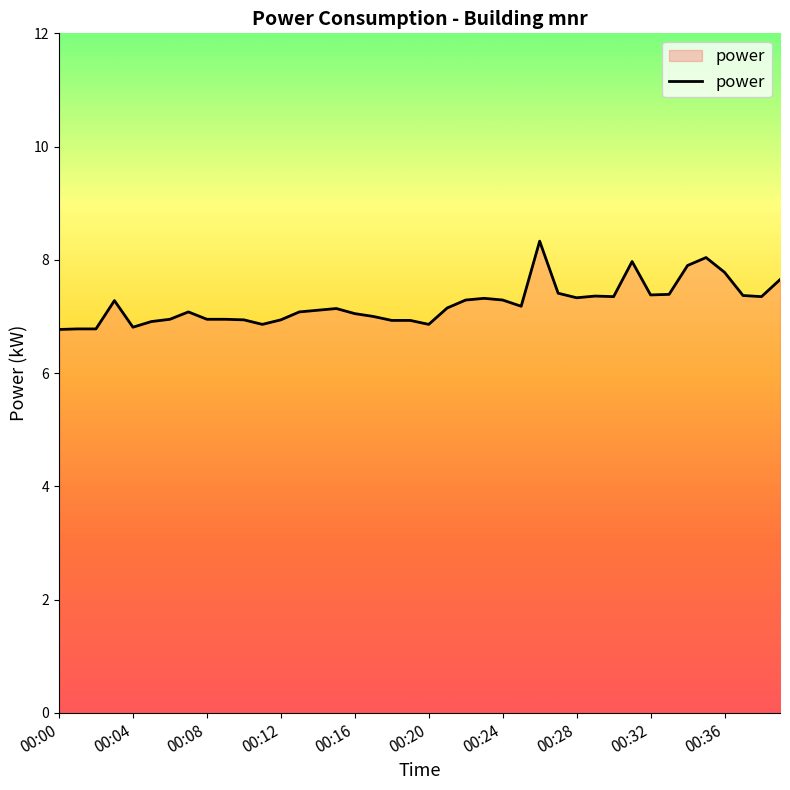

What is the smallest value displayed?

6.8